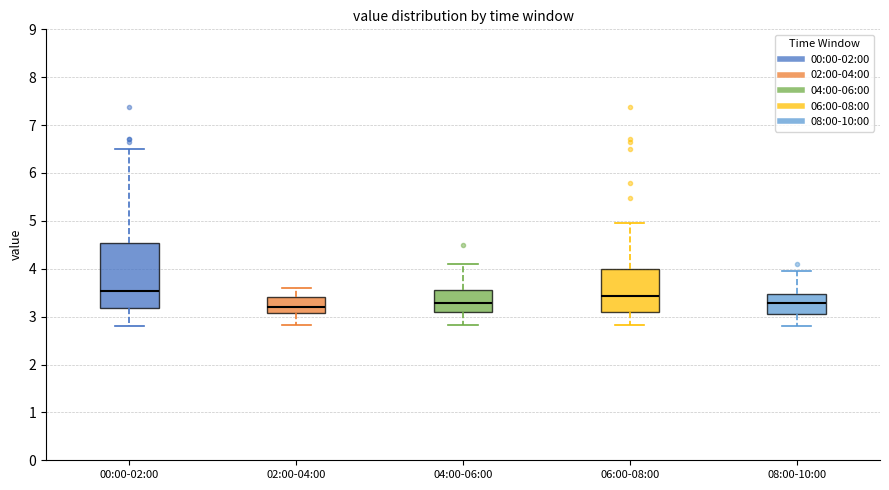

Which box is the tallest, from its lower edge to its upper edge?

00:00-02:00